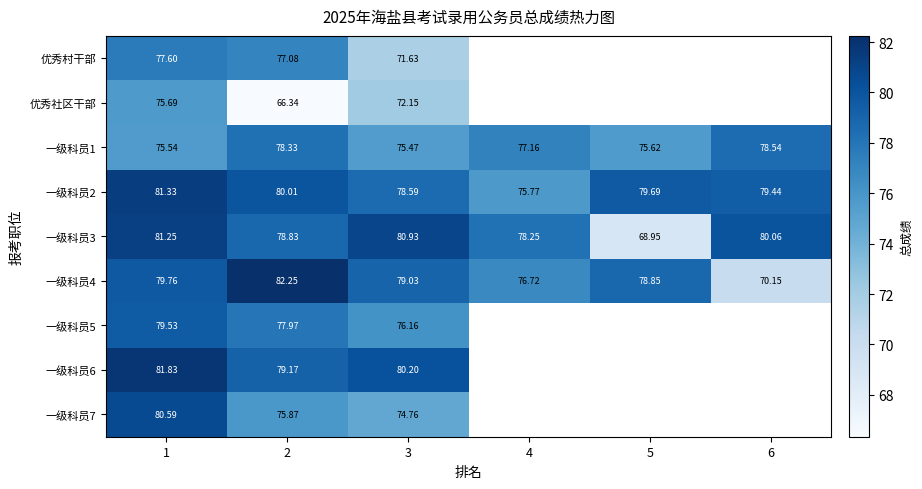

What is the total value across all series at 1?

713.1